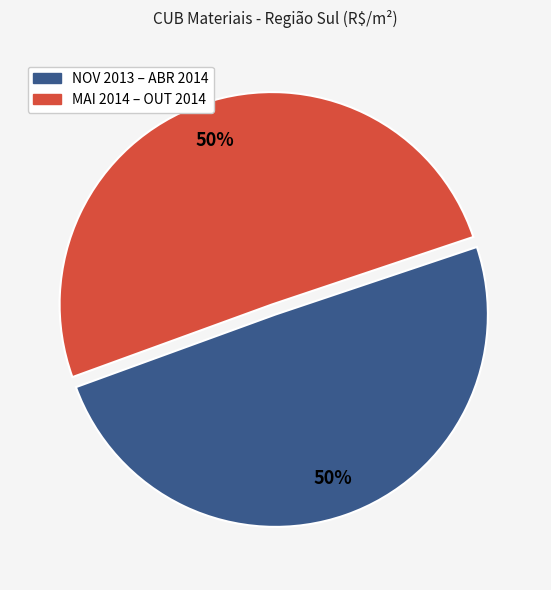

To the nearest percent, what is the average slice percentage?

50%